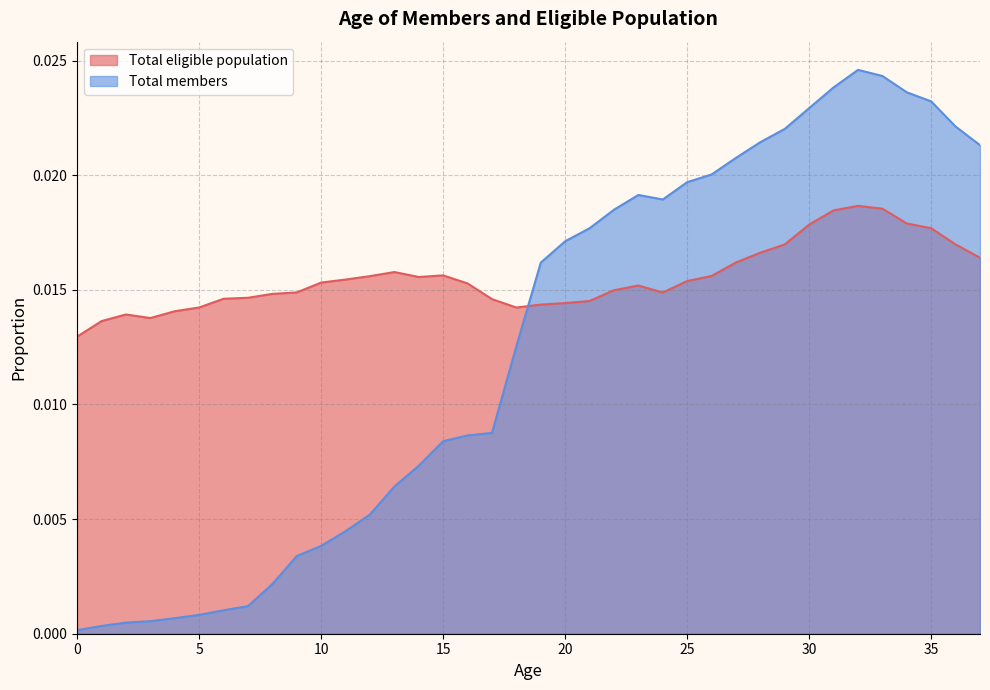

How many lines are shown in the chart?

2